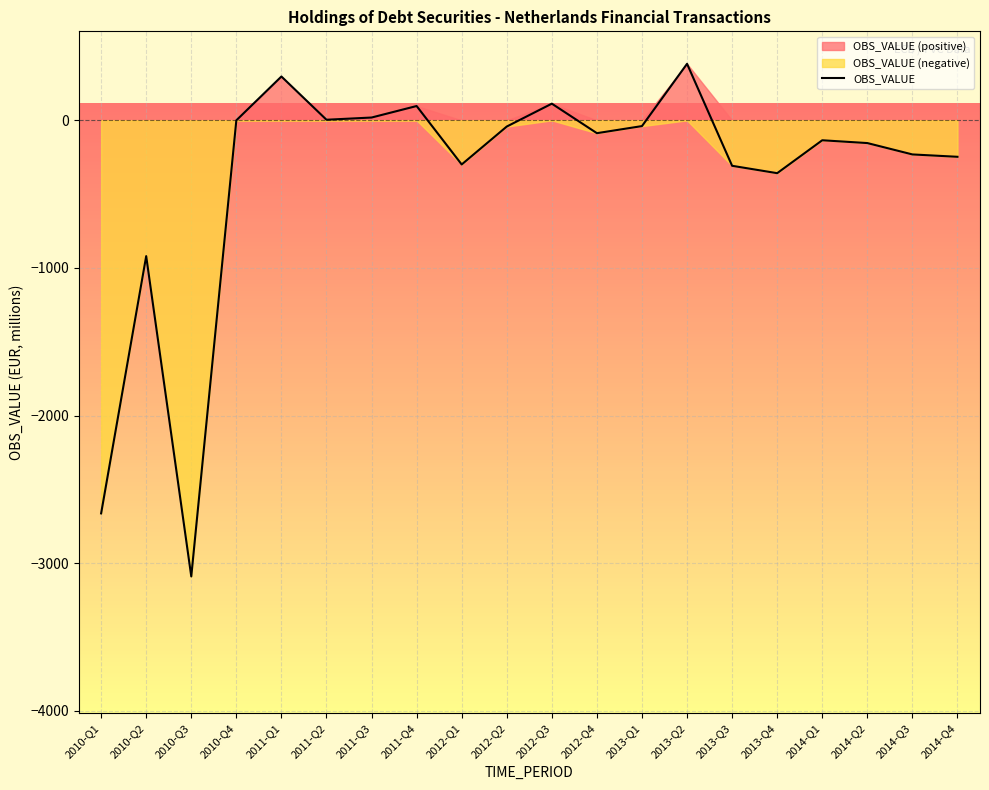

List the labels in order of value, smallest first.

2010-Q3, 2010-Q1, 2010-Q2, 2013-Q4, 2013-Q3, 2012-Q1, 2014-Q4, 2014-Q3, 2014-Q2, 2014-Q1, 2012-Q4, 2012-Q2, 2013-Q1, 2010-Q4, 2011-Q2, 2011-Q3, 2011-Q4, 2012-Q3, 2011-Q1, 2013-Q2